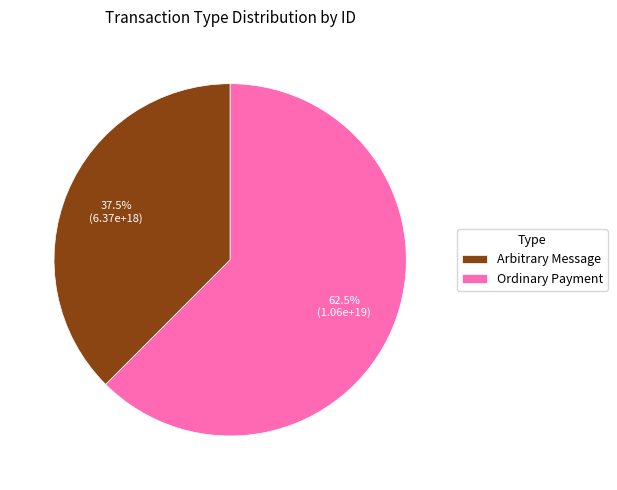

Which slice is the largest?

Ordinary Payment